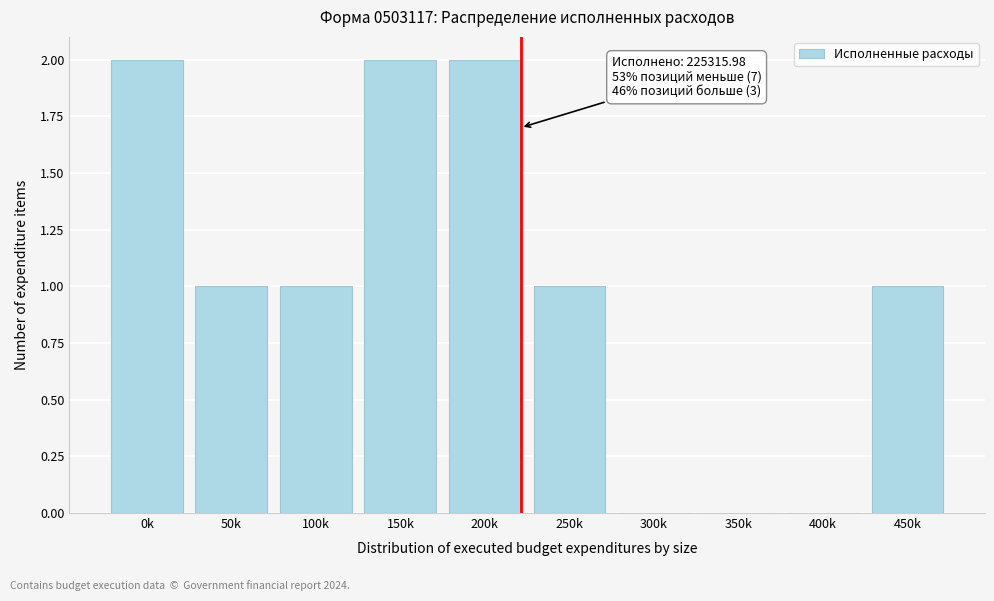

Reading left to right, transcribe all the data shown in this chart.

0k=2	50k=1	100k=1	150k=2	200k=2	250k=1	300k=0	350k=0	400k=0	450k=1